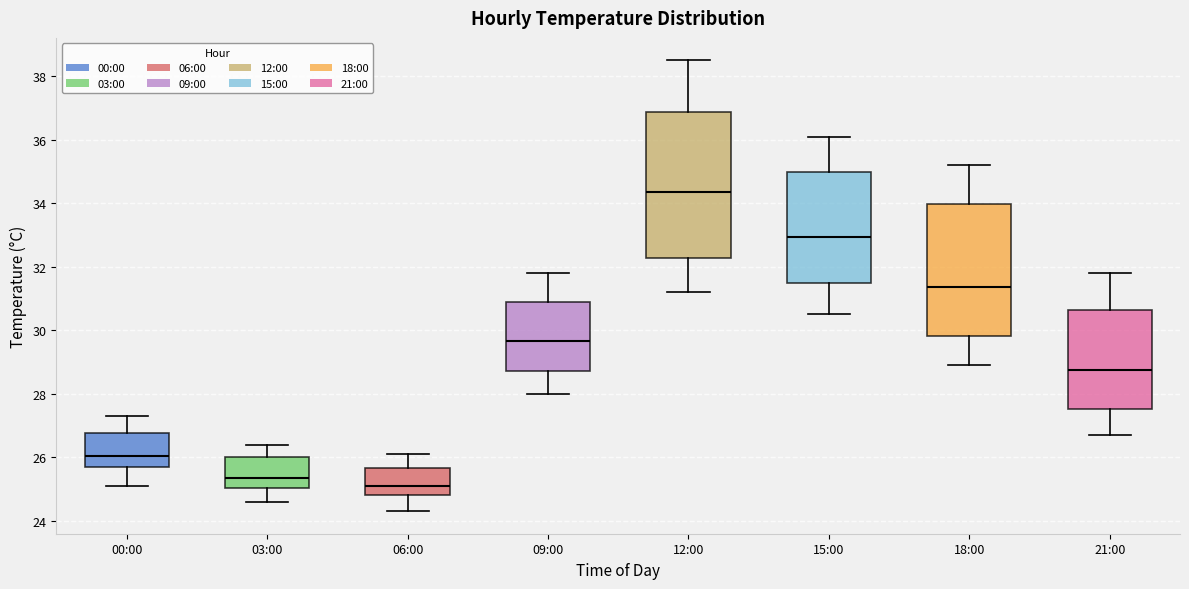

Which box's median line is the lowest?

06:00